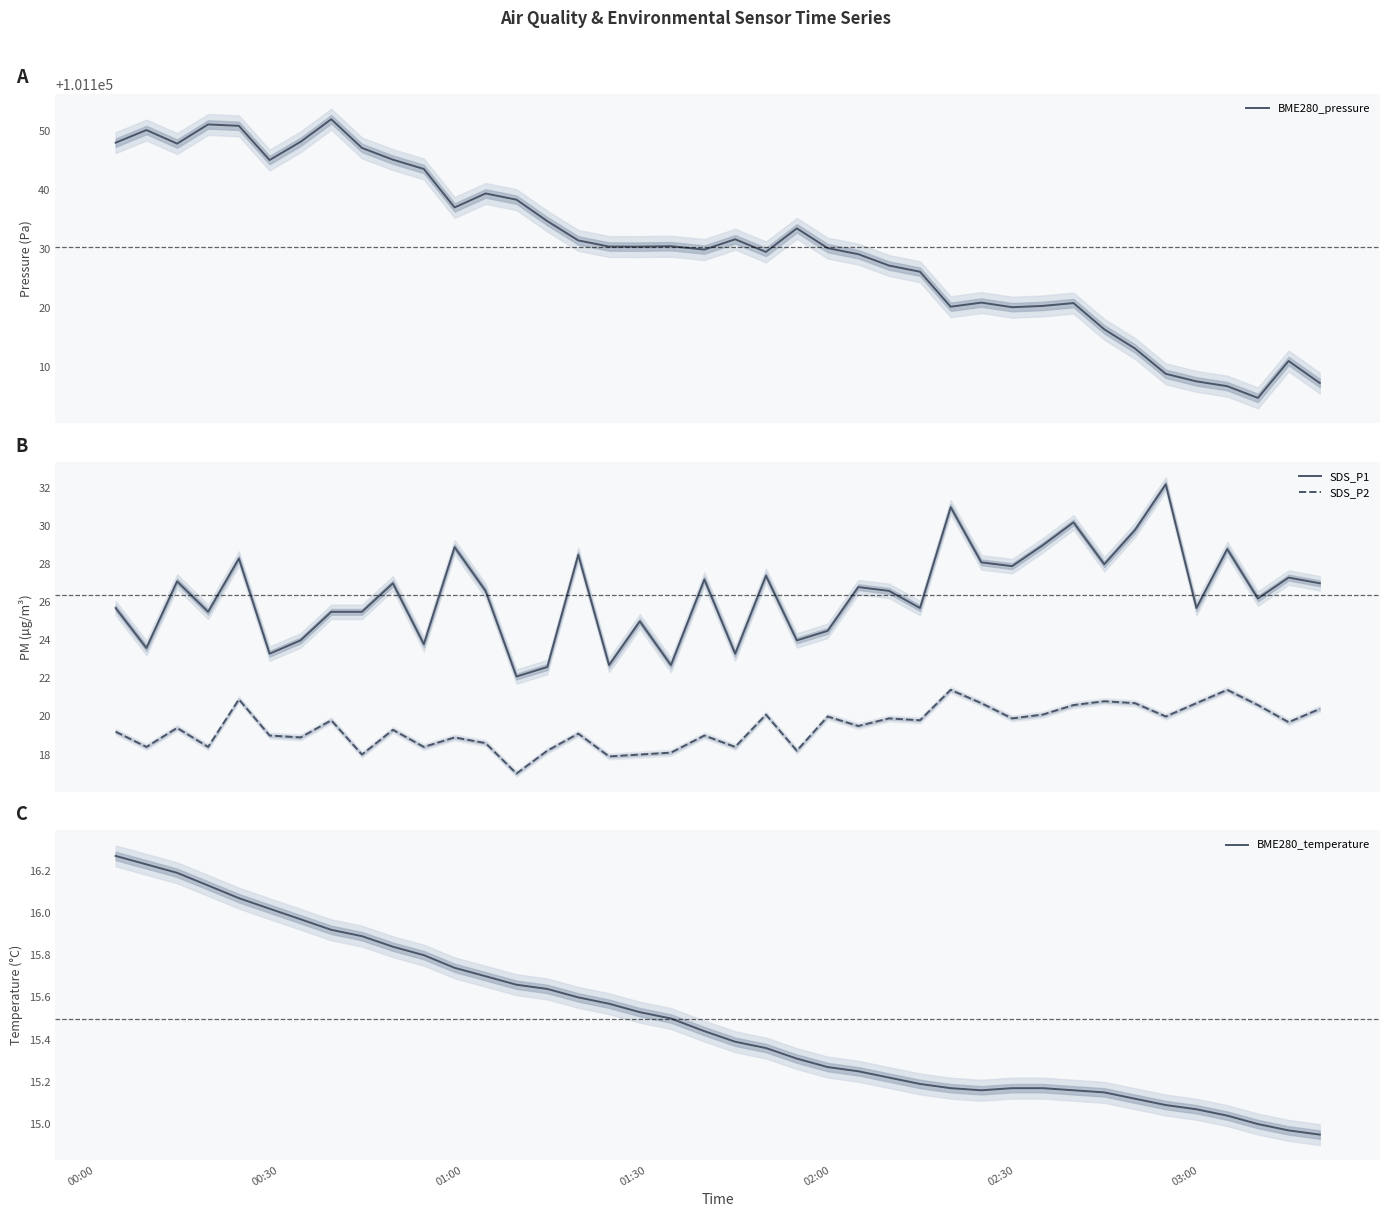

True or false: SDS_P2 and BME280_temperature cross at least once.

False